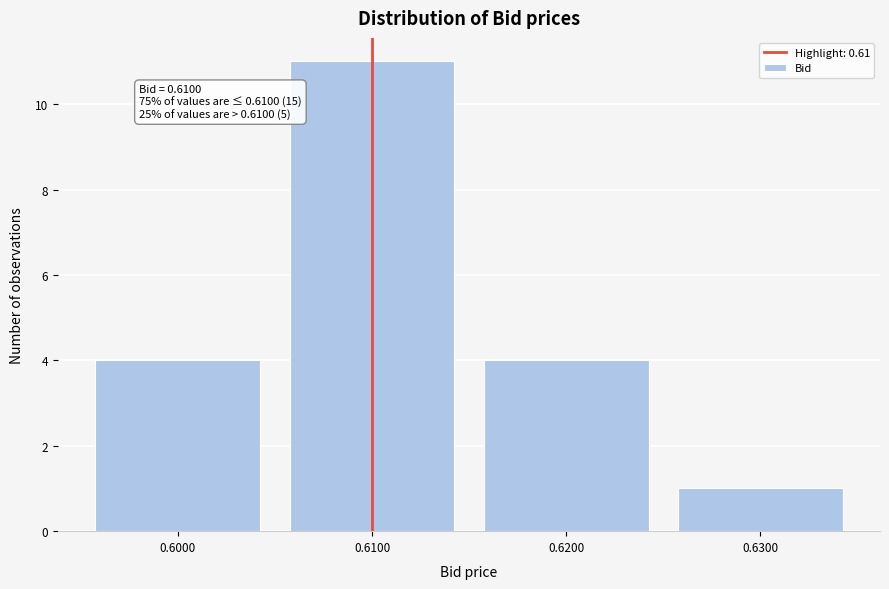

Which range on the x-axis has the tallest bar?

0.605 to 0.615